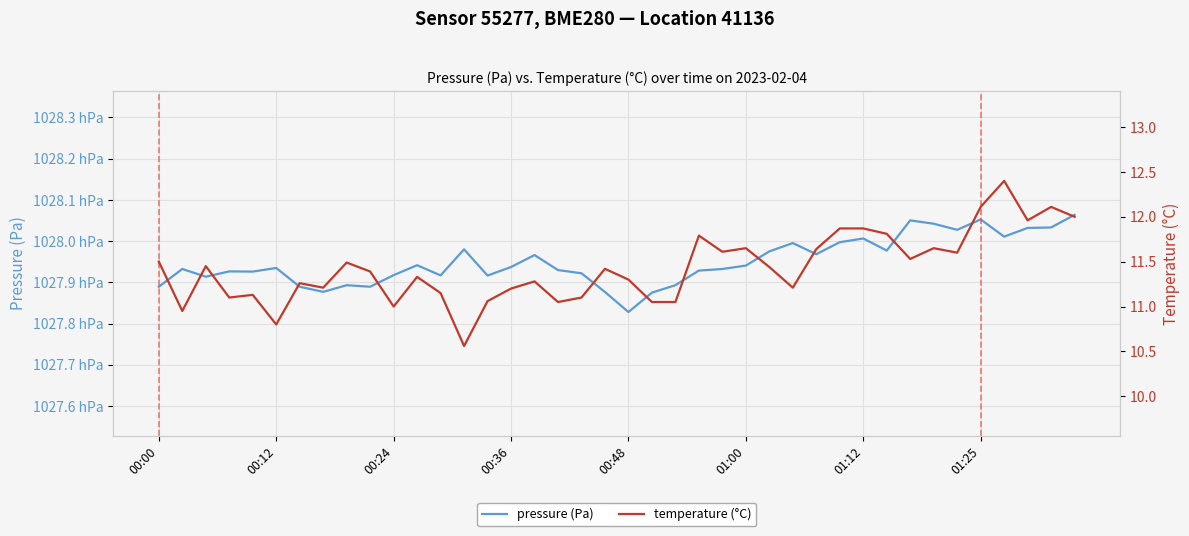

Rank the series by their maximum value, from highest to lowest.

pressure (Pa), temperature (°C)